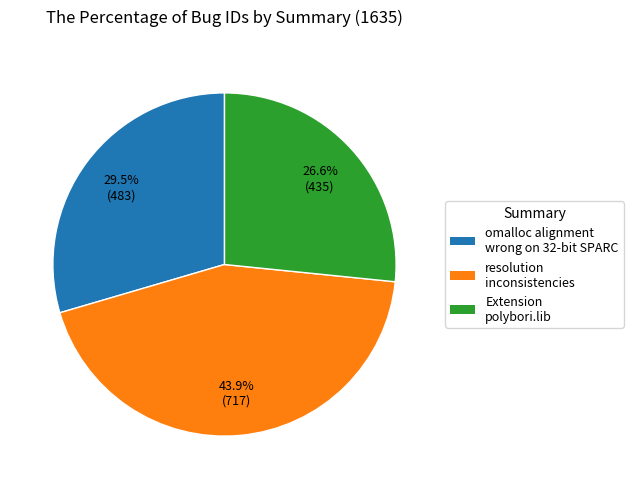

What is the ratio of the value at Extension polybori.lib to the value at resolution inconsistencies?

0.6